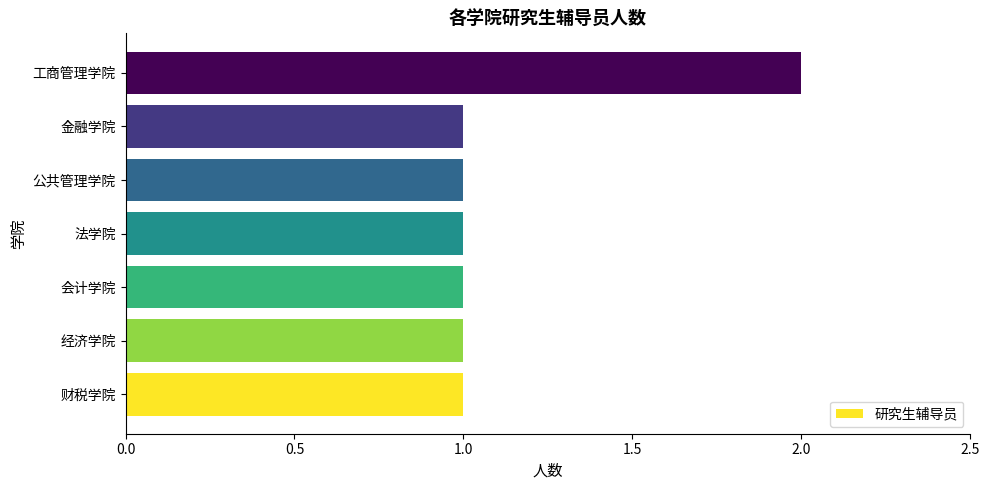

What is the smallest value displayed?

1